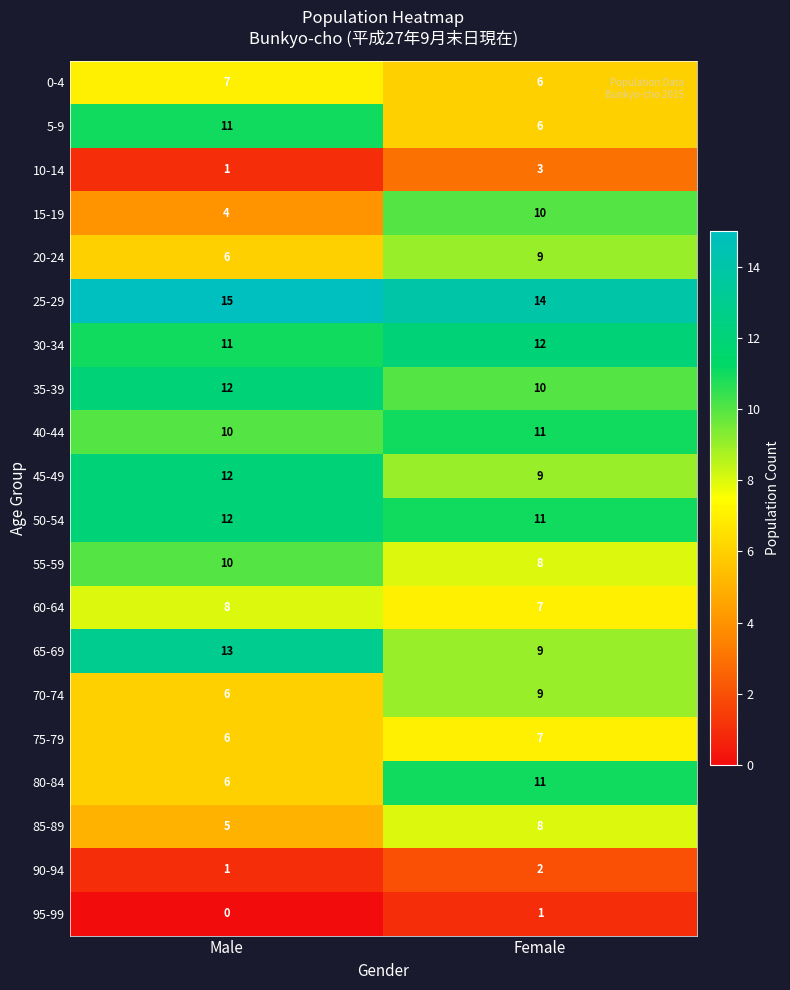

List the labels in order of 15-19 value, largest first.

Female, Male